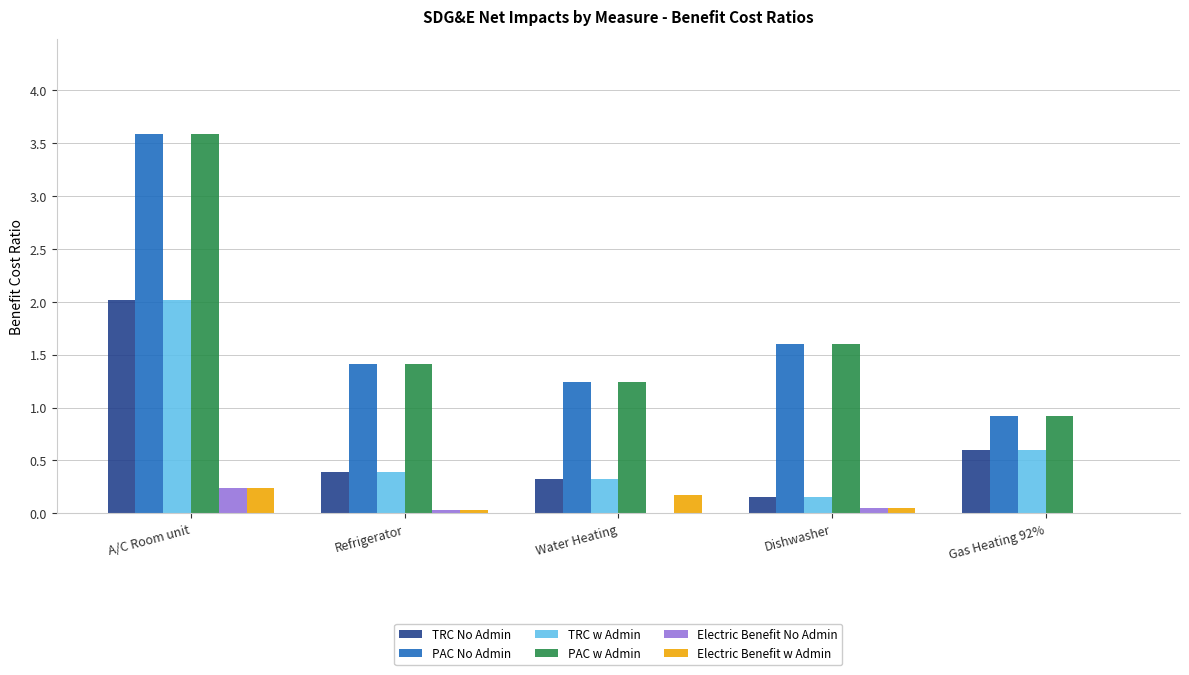

What is the spread (max minus min) of values at Dishwasher?

1.6